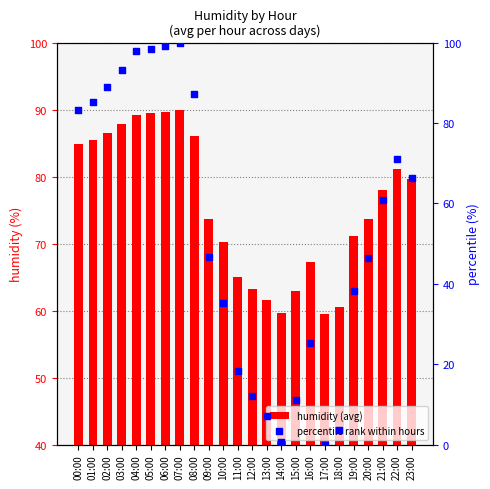

Which series reaches the minimum Y coordinate?

percentile rank